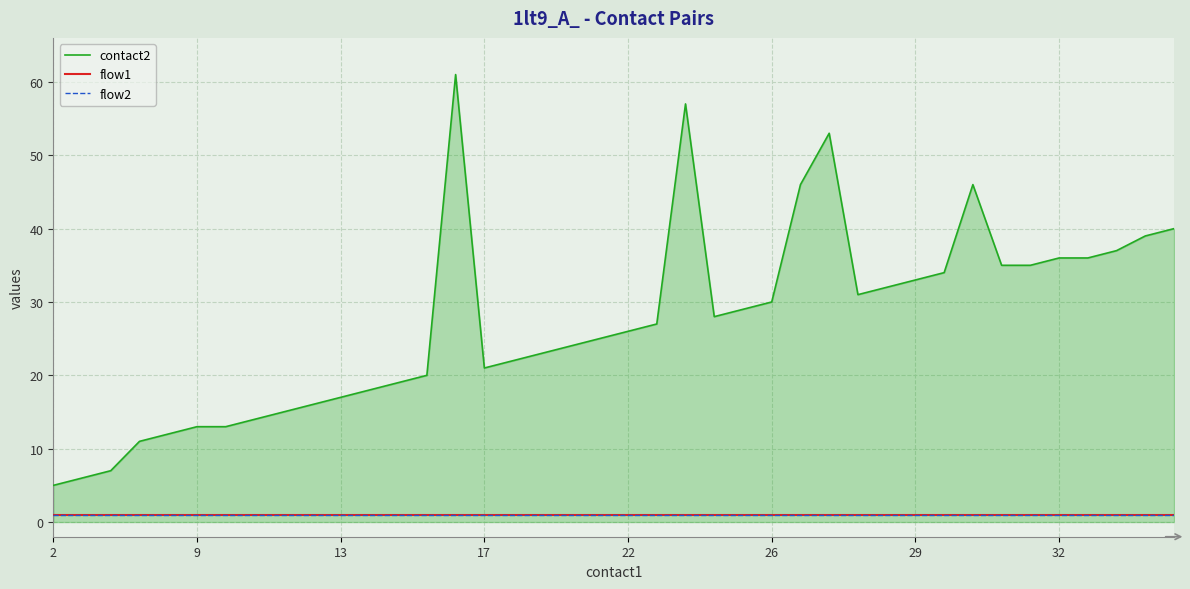

True or false: contact2 has more than 2 points higher than both neighbors.

True